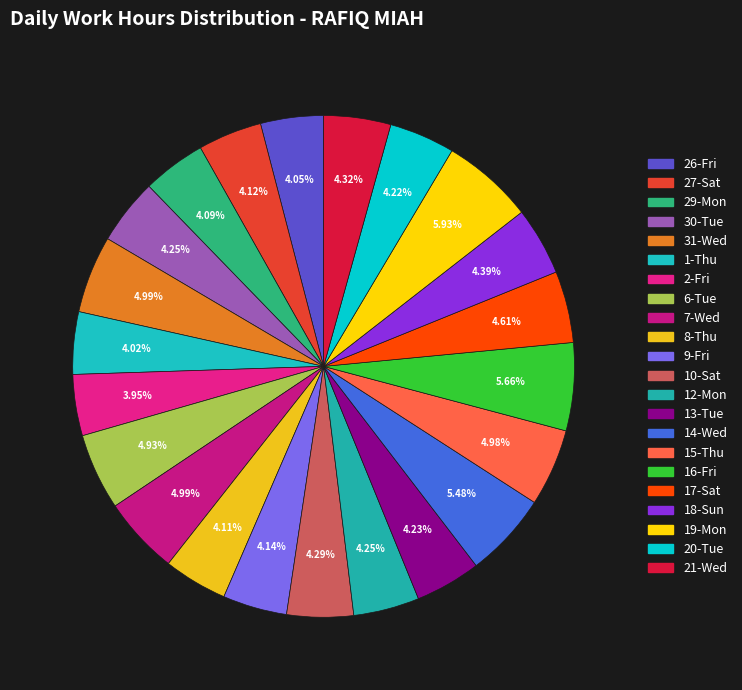

To the nearest percent, what portion does 12-Mon represent?

4%